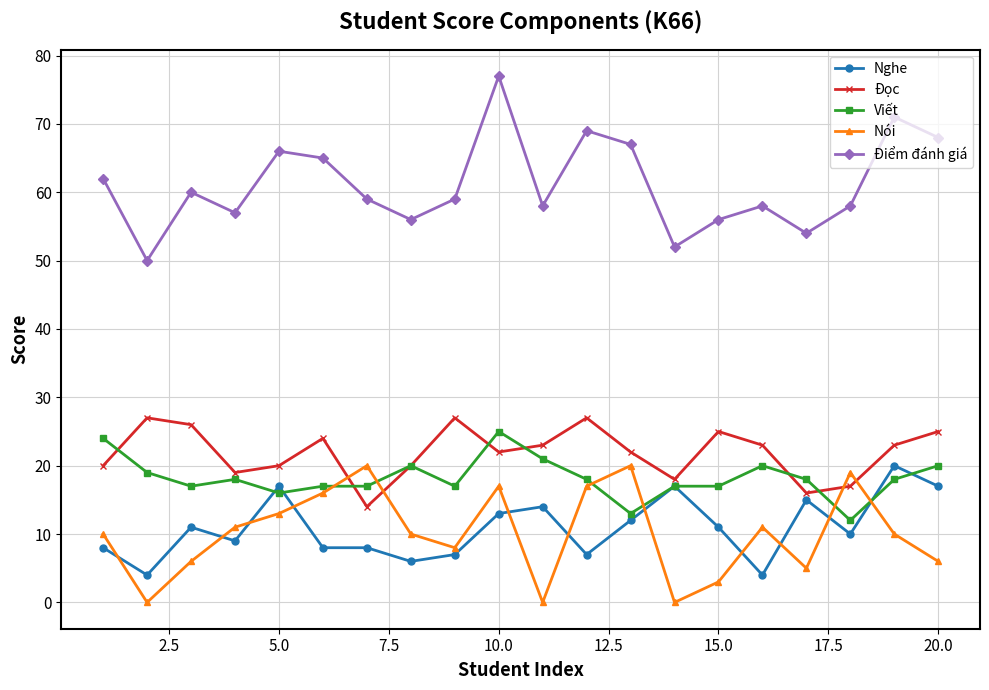

True or false: Đọc and Viết intersect in this chart.

True